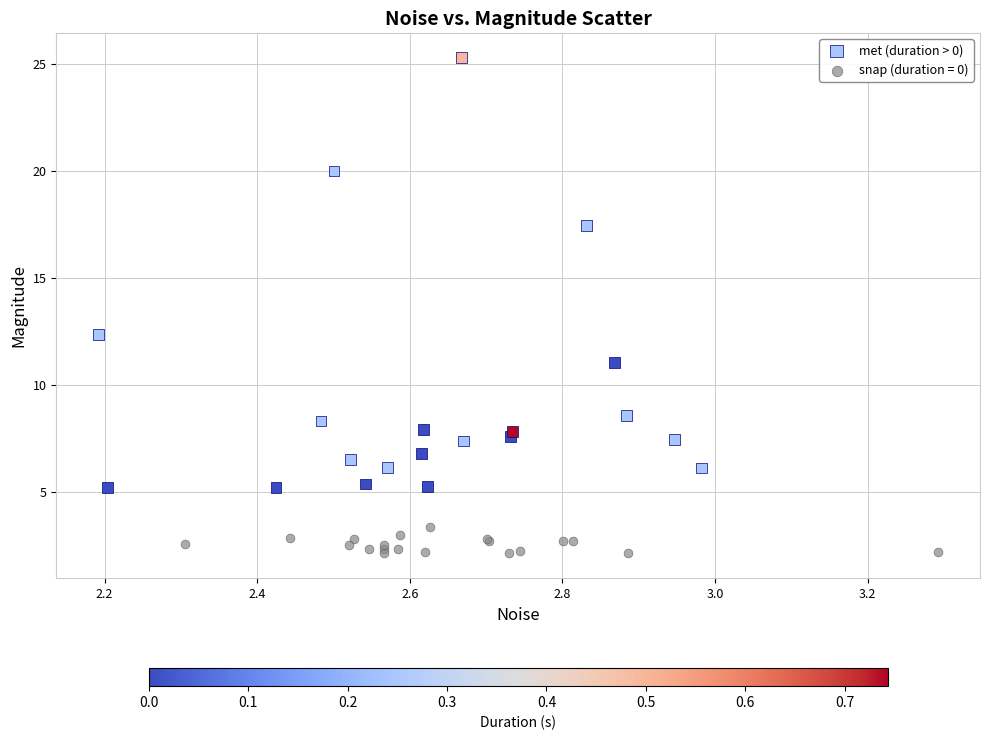

Which series has the widest spread of Y values?

met (duration > 0)